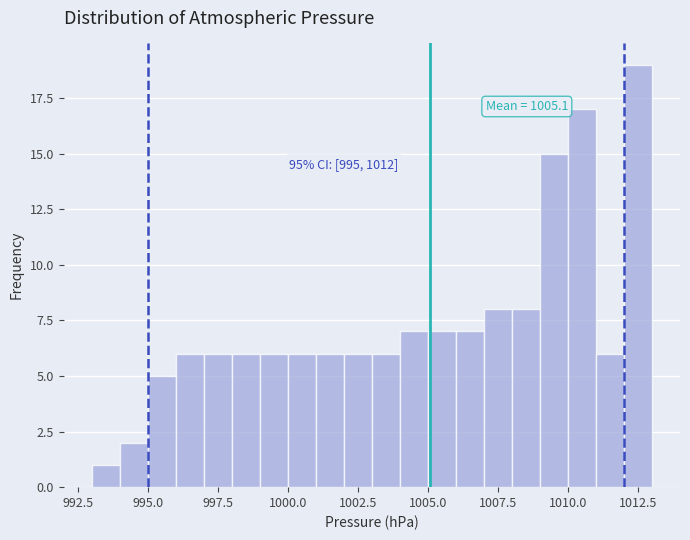

Read against the x-axis, roughly where is the centre of the tallest bar?

1012.5